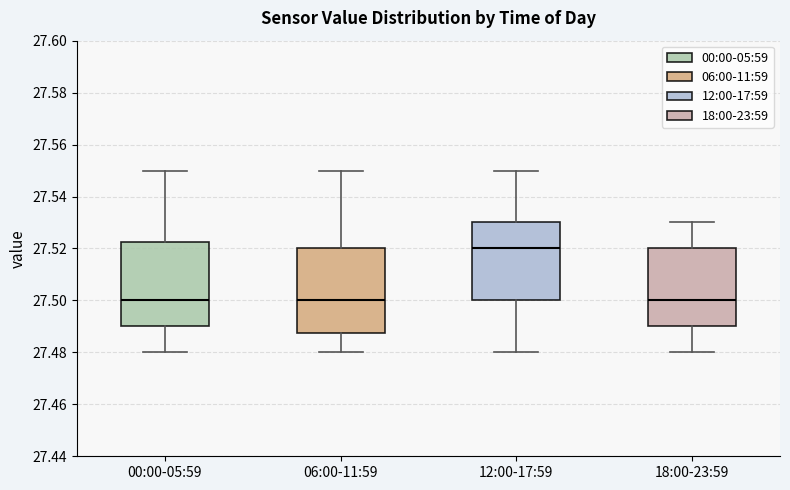

Reading left to right, transcribe this box plot: for each box, give where its median line is, the range the box spans, and where its two whiskers end, as read against the y-axis. The values are not printed on the chart, so give them approximately, as read against the axis.

00:00-05:59: median 27.500, box 27.490 to 27.522, whiskers 27.480 to 27.550
06:00-11:59: median 27.500, box 27.488 to 27.520, whiskers 27.480 to 27.550
12:00-17:59: median 27.520, box 27.500 to 27.530, whiskers 27.480 to 27.550
18:00-23:59: median 27.500, box 27.490 to 27.520, whiskers 27.480 to 27.530